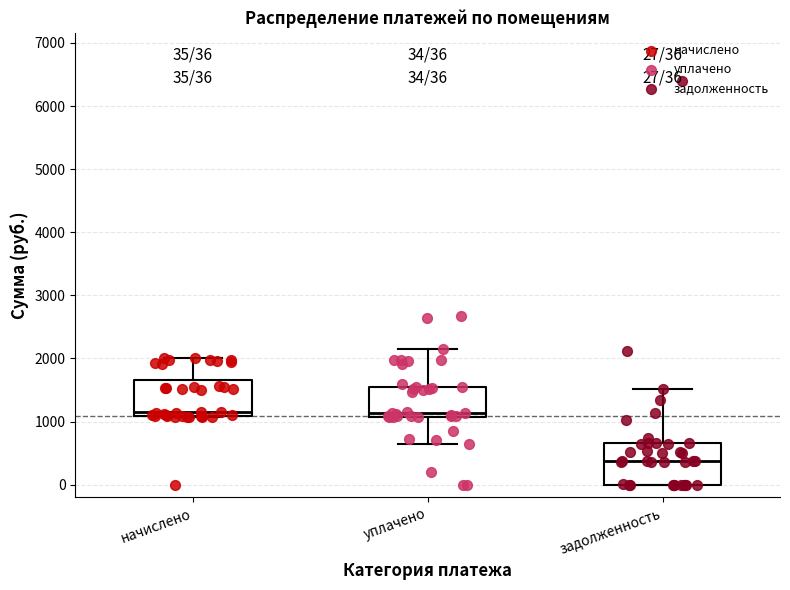

Which box has the lowest median line?

задолженность